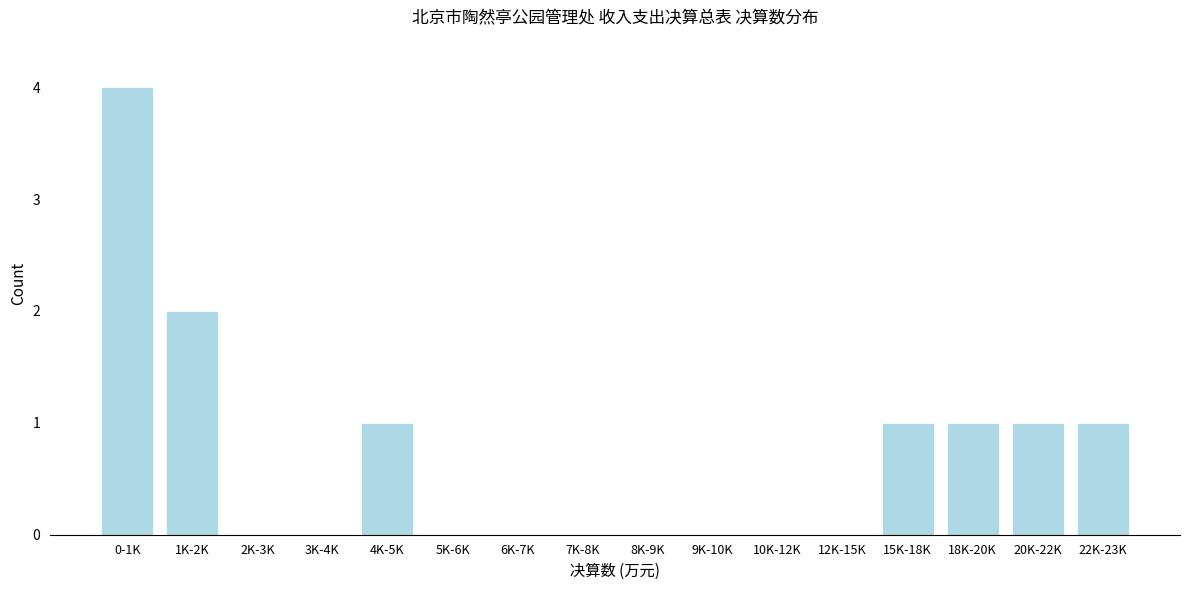

Reading left to right, list all the values displayed in this chart.

0-1K=4	1K-2K=2	2K-3K=0	3K-4K=0	4K-5K=1	5K-6K=0	6K-7K=0	7K-8K=0	8K-9K=0	9K-10K=0	10K-12K=0	12K-15K=0	15K-18K=1	18K-20K=1	20K-22K=1	22K-23K=1